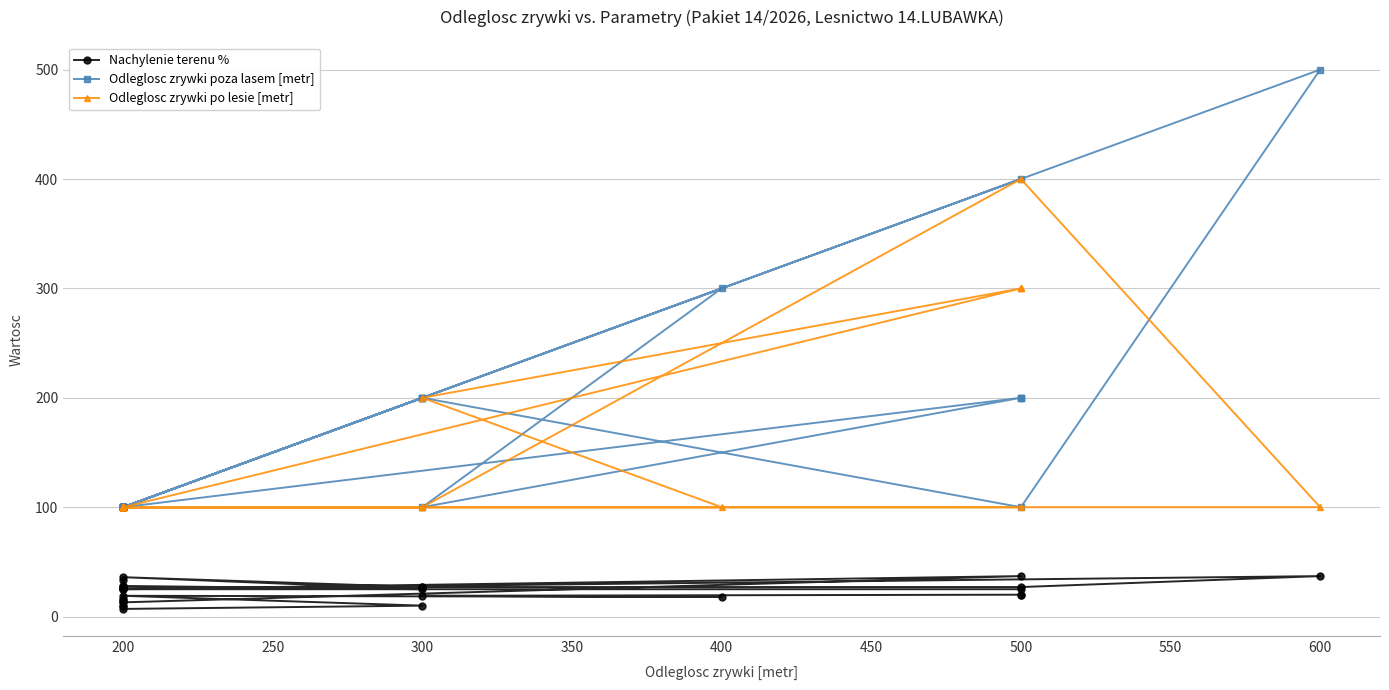

Which series ends up on top after the final intersection of Odleglosc zrywki po lesie [metr] and Odleglosc zrywki poza lasem [metr]?

Odleglosc zrywki poza lasem [metr]